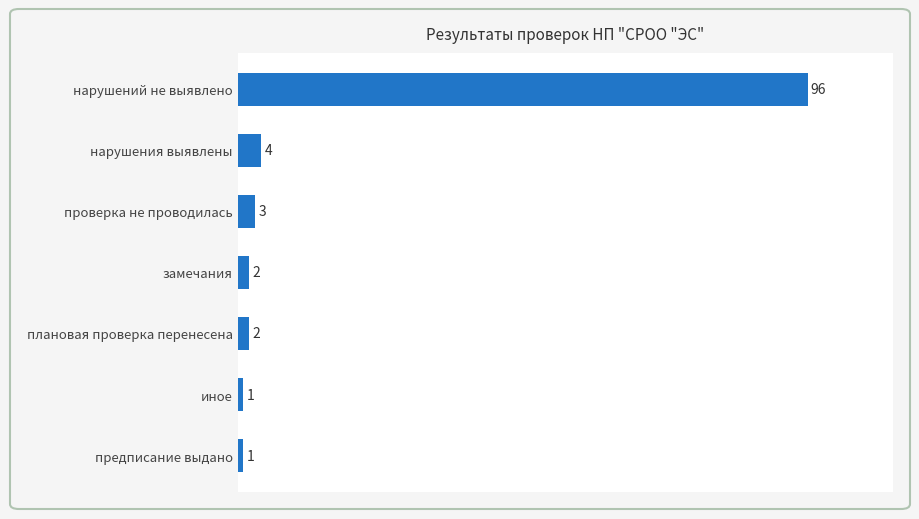

Where is the data nearest to the value 48?

нарушения выявлены